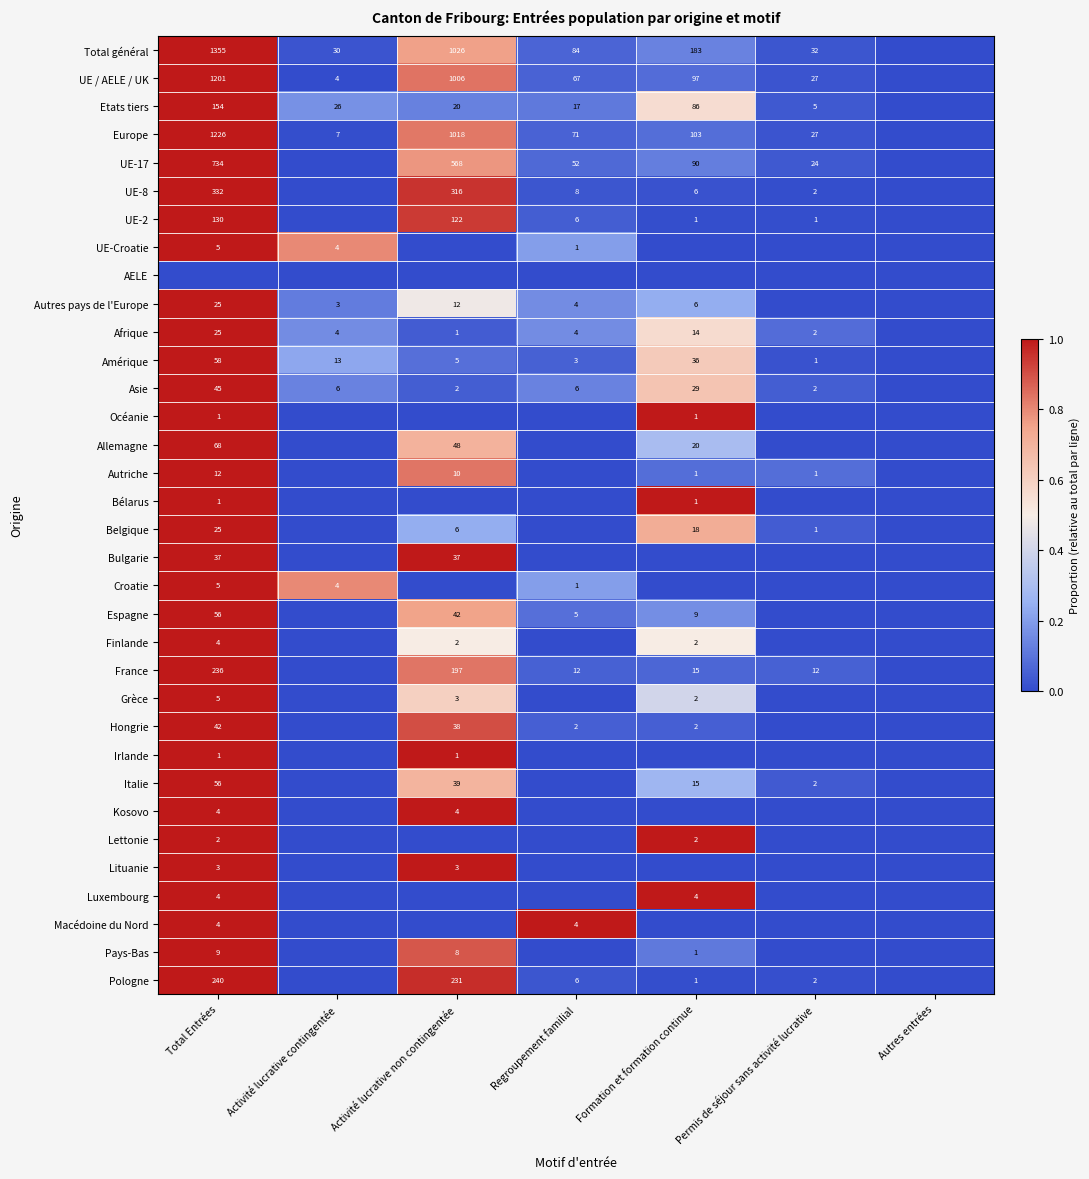

Is the value of Pologne at Formation et formation continue greater than the value of Afrique at Activité lucrative contingentée?

No